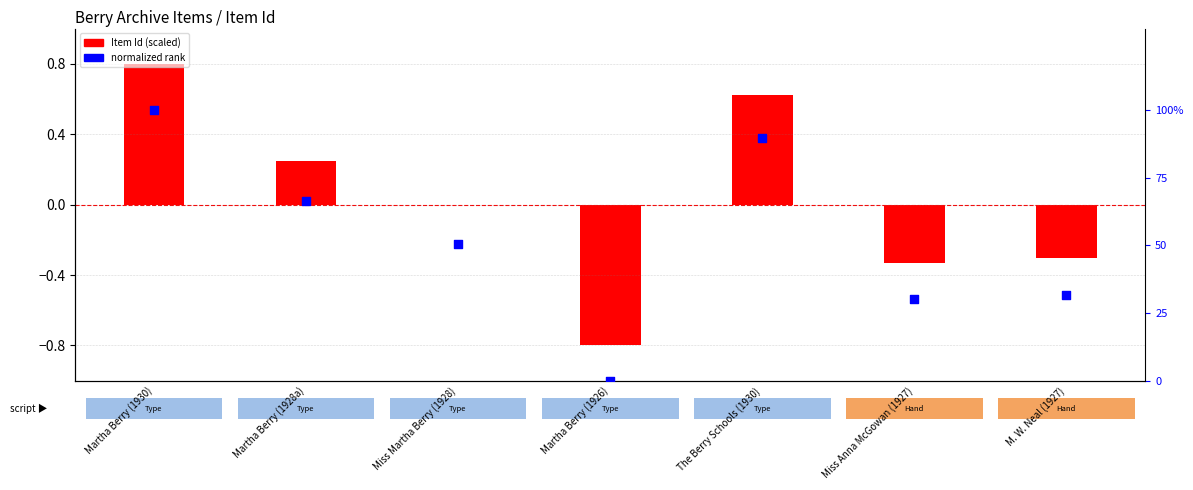

At how many categories does at least one series exceed 2?

6